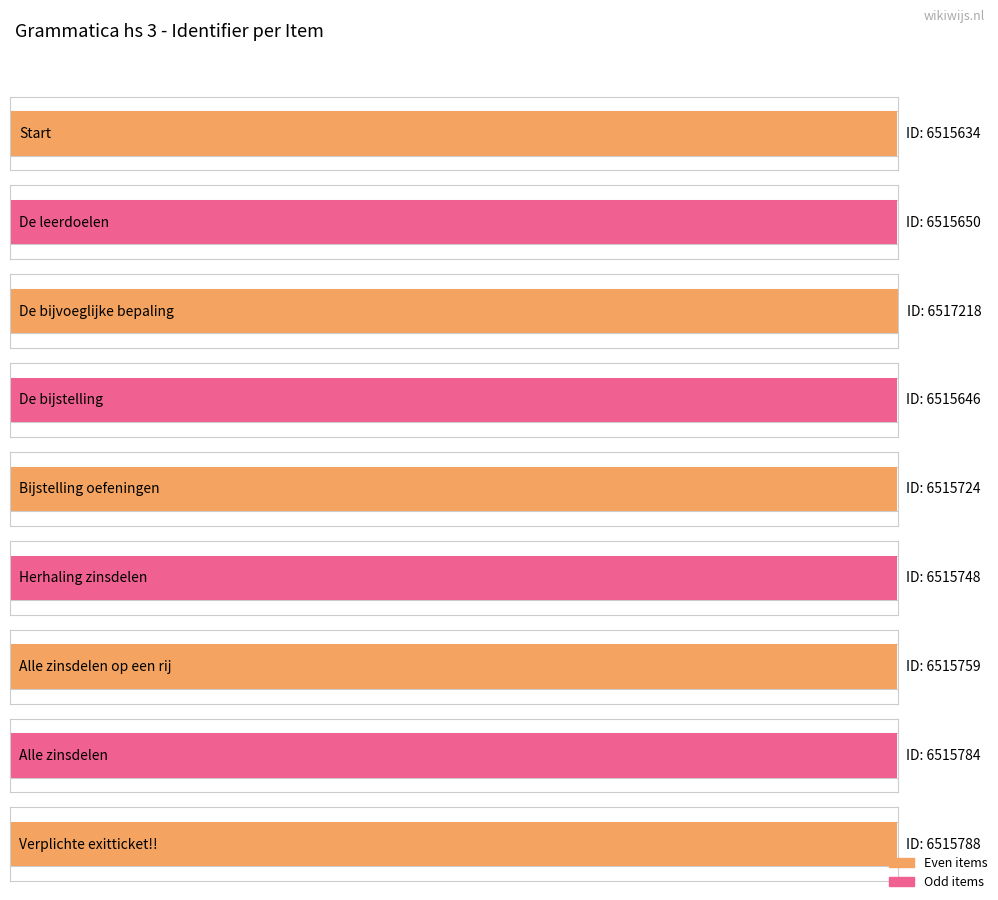

Reading right to left, what are all the values shown in this chart?

6515788	6515784	6515759	6515748	6515724	6515646	6517218	6515650	6515634